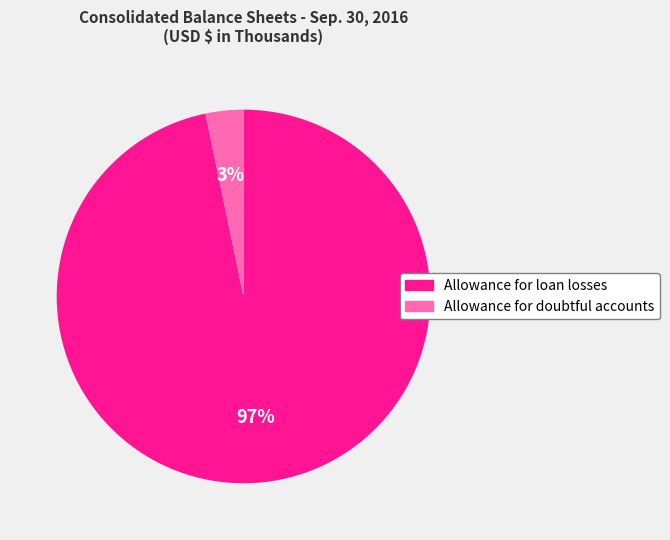

Count the number of slices in the pie.

2